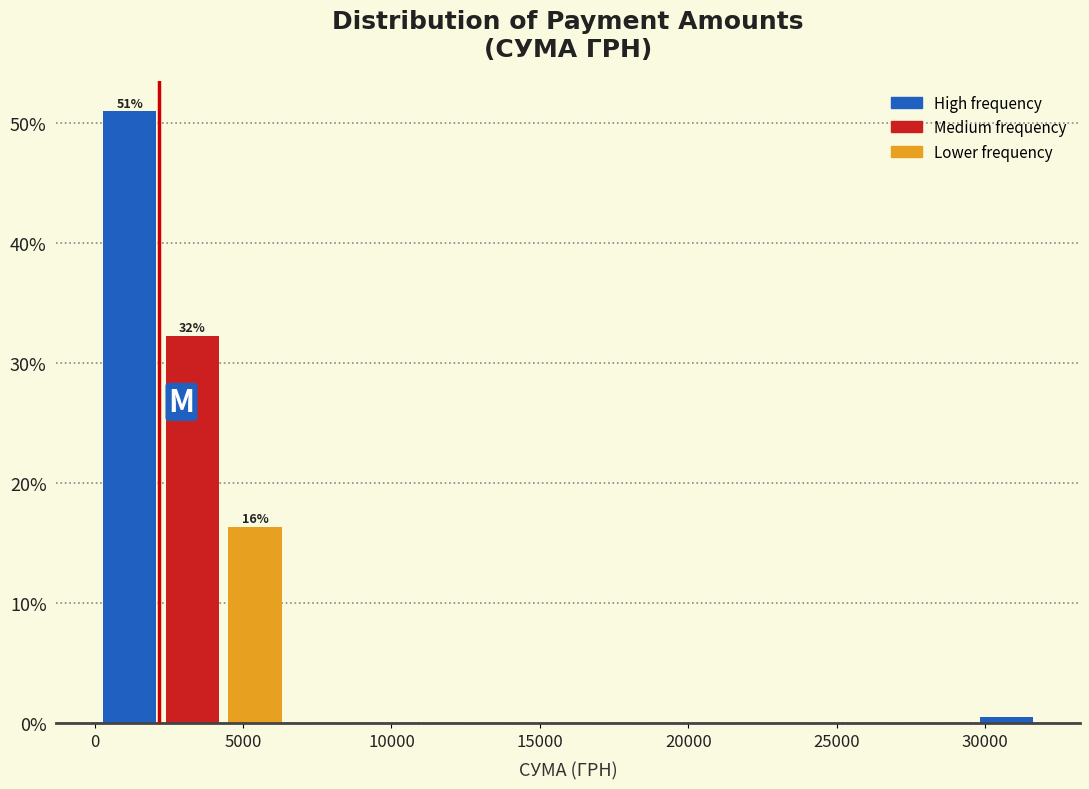

Which range on the x-axis has the tallest bar?

0 to 2000